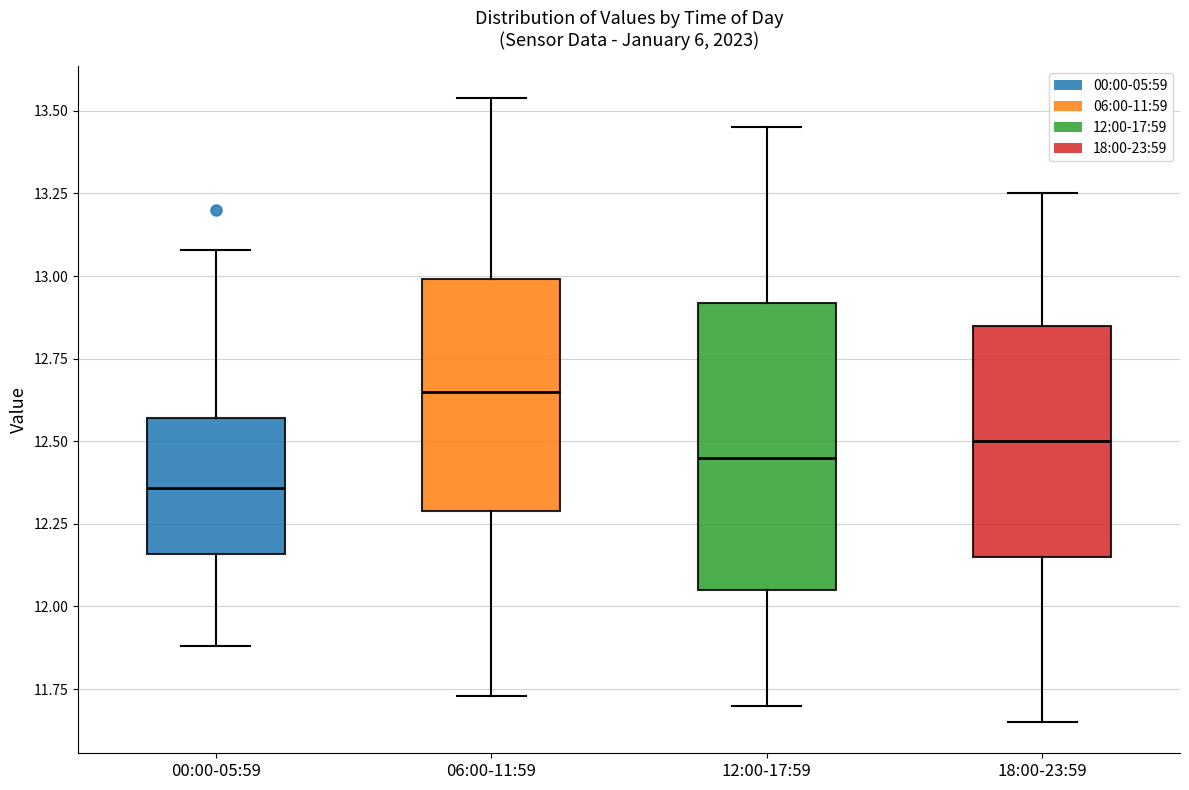

Where does the median line of the box for 06:00-11:59 sit on the y-axis? The values are not printed on the chart, so give them approximately, as read against the axis.

12.65